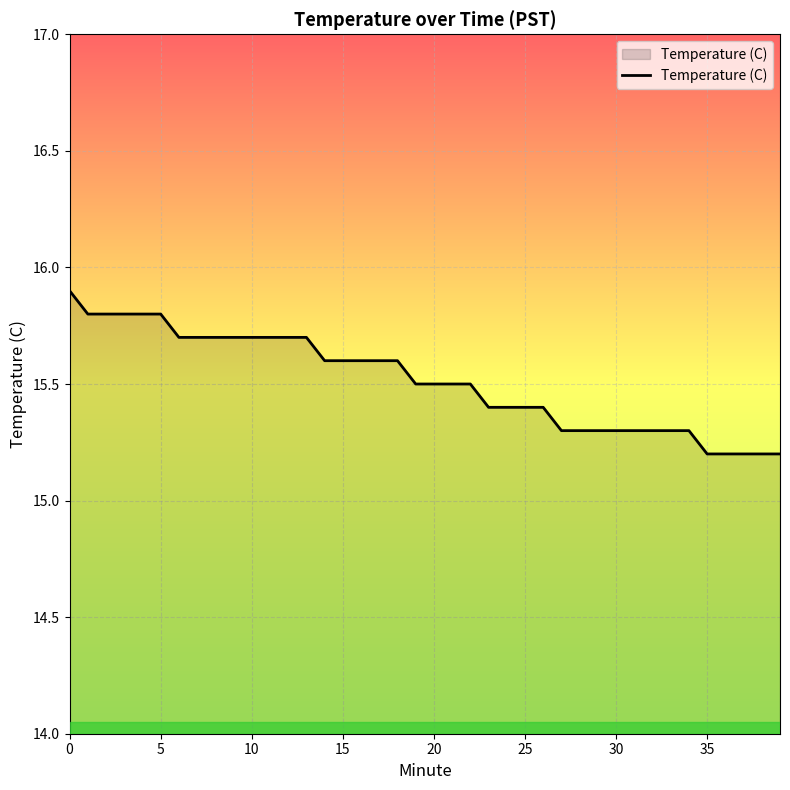

What is the maximum value shown in the chart?

15.9